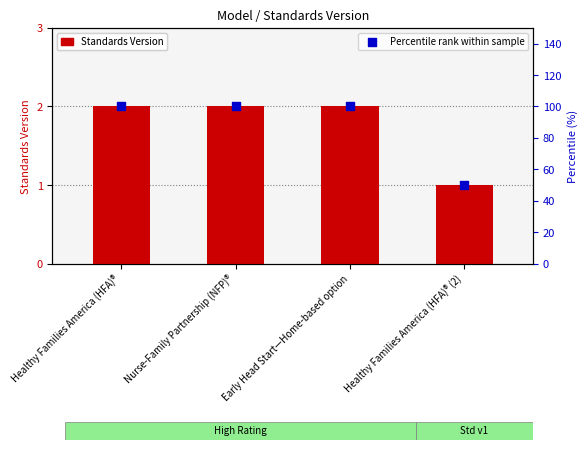

Which series contains the highest Y value?

Percentile rank within sample